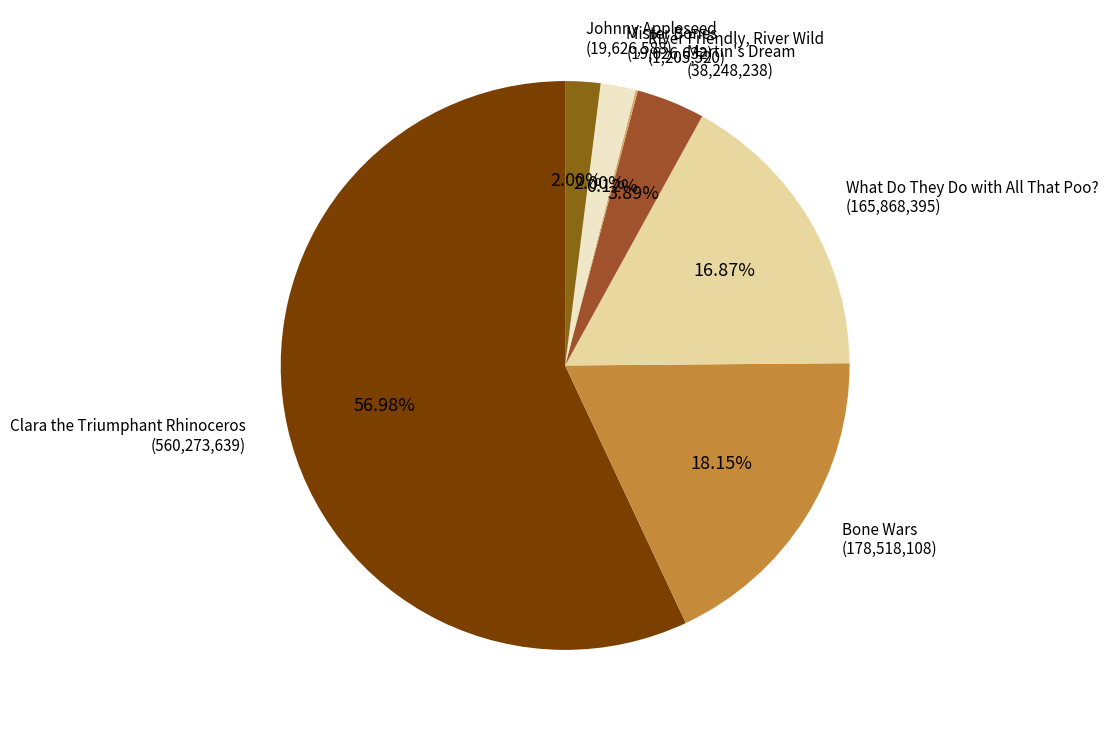

Which has a higher value, Johnny Appleseed or Bone Wars?

Bone Wars